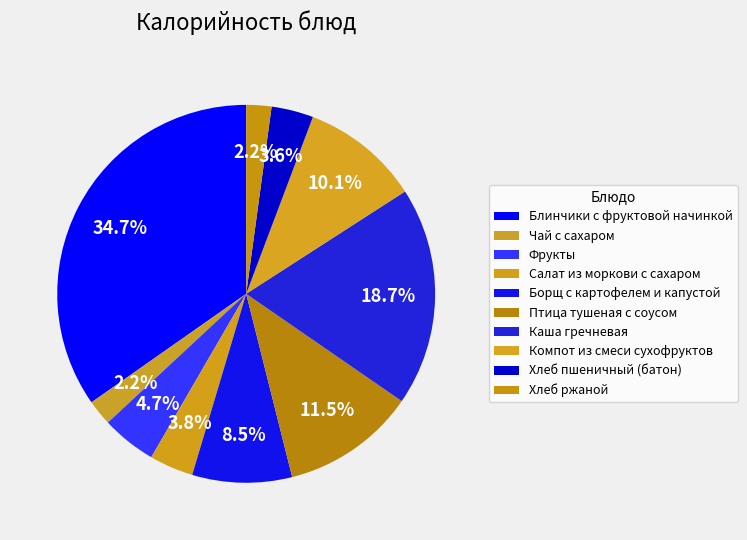

Does Салат из моркови с сахаром account for over 50% of the chart?

No